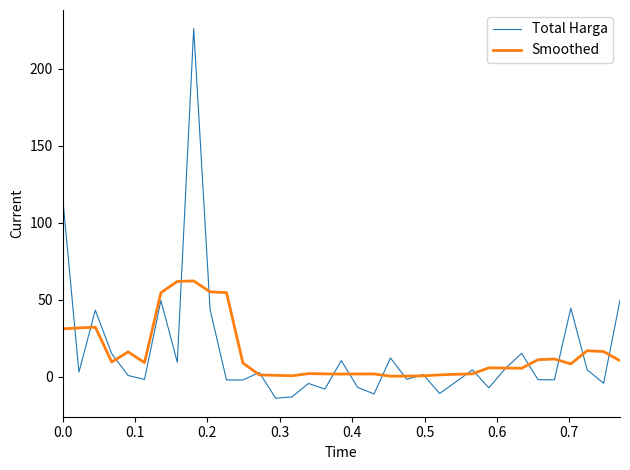

After their last crossing, which series has the higher values: Total Harga or Smoothed?

Total Harga